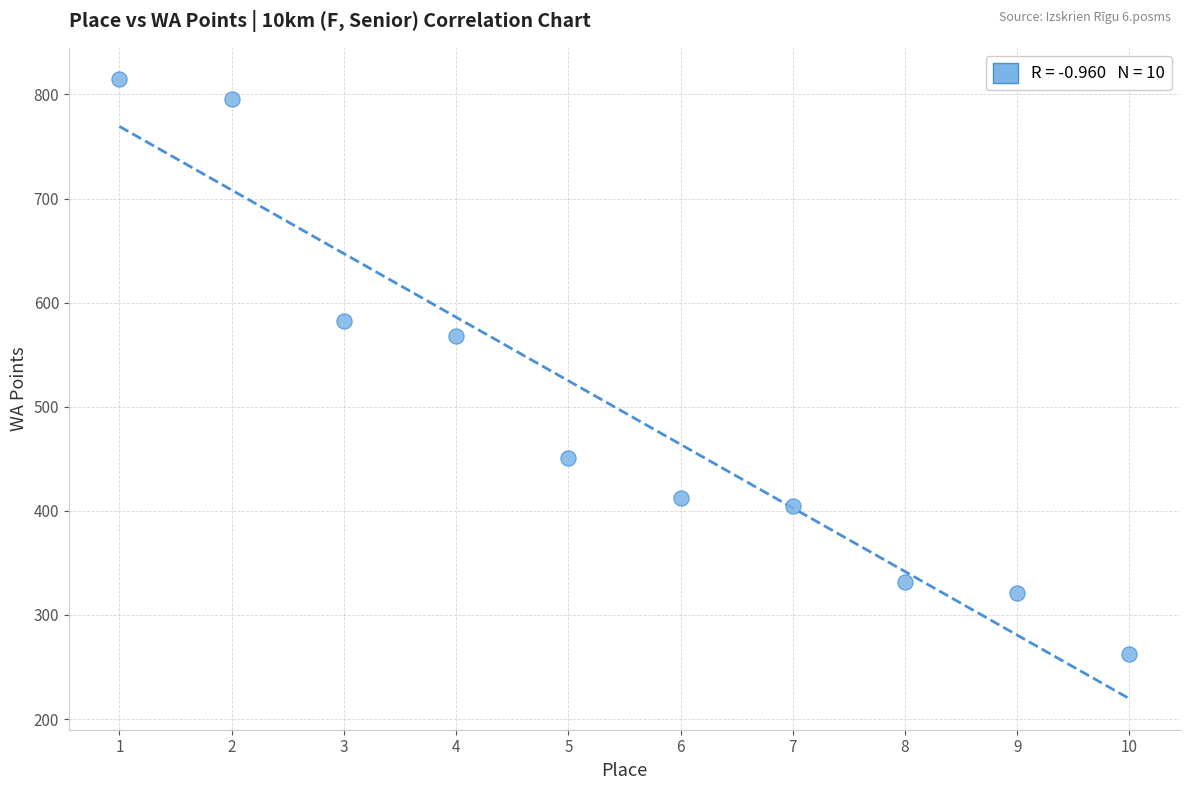

What is the average X value?

6